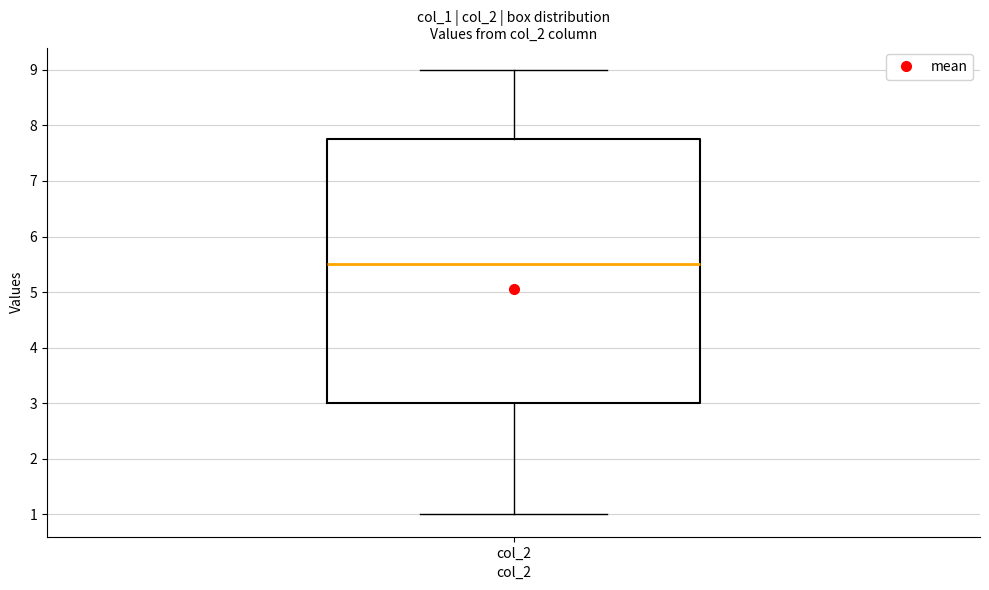

Where does the lower whisker of the box for col_2 end on the y-axis? The values are not printed on the chart, so give them approximately, as read against the axis.

1.0